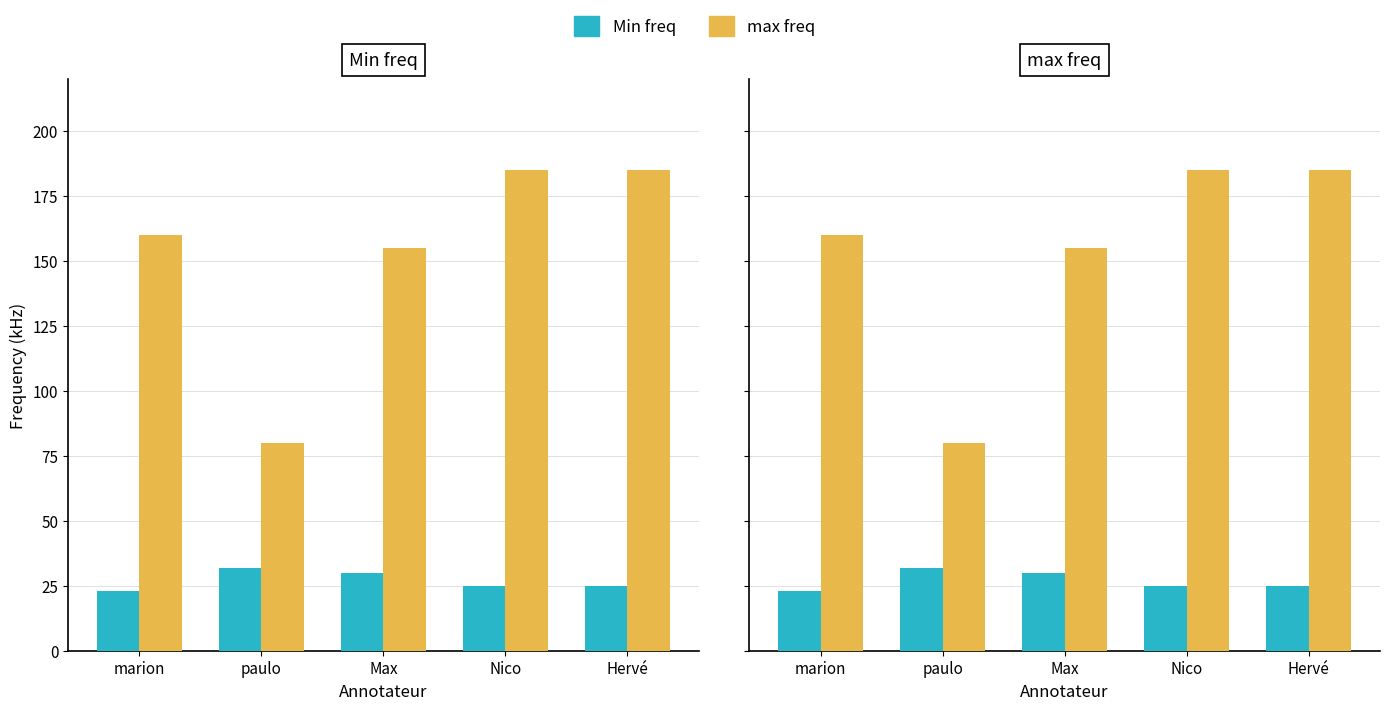

What is the difference between the max freq values at Hervé and marion?

25